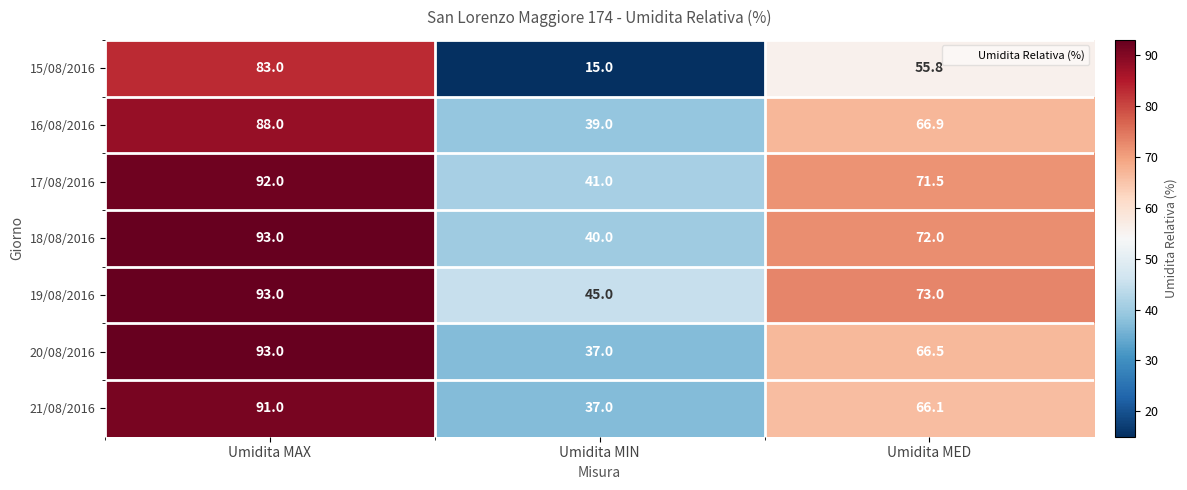

At which label is 20/08/2016 closest to 65?

Umidita MED